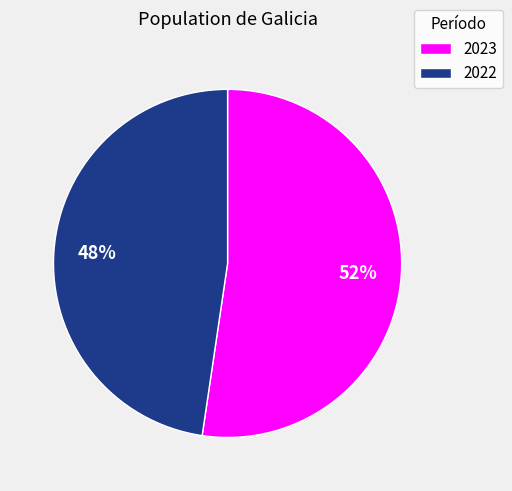

To the nearest percent, what percentage of the pie is 2023?

52%